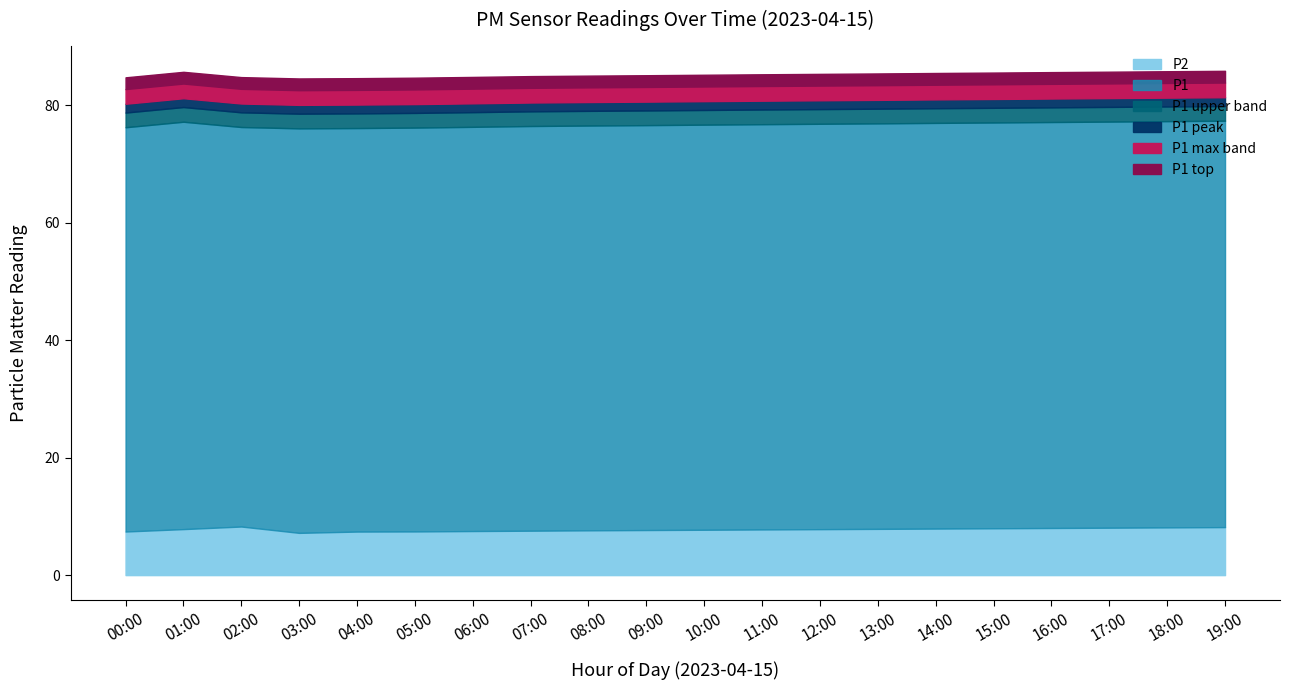

Count the number of categories in the chart.

20